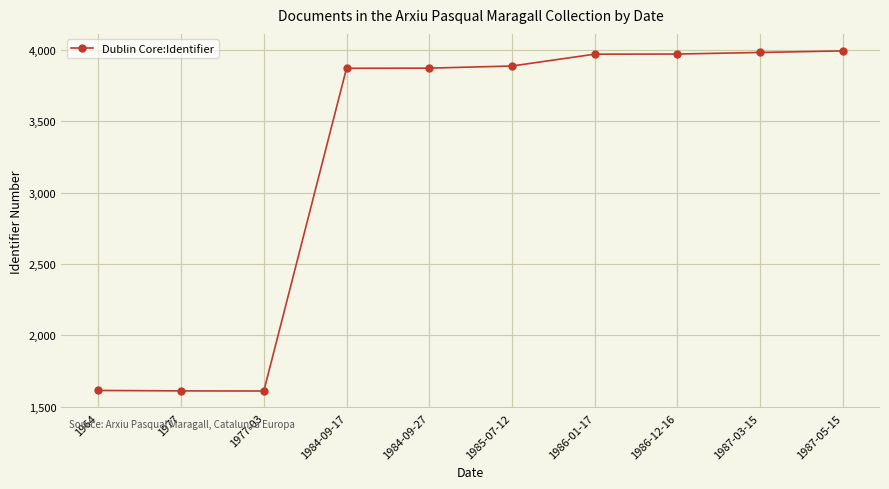

Which has a higher value, 1977-03 or 1985-07-12?

1985-07-12